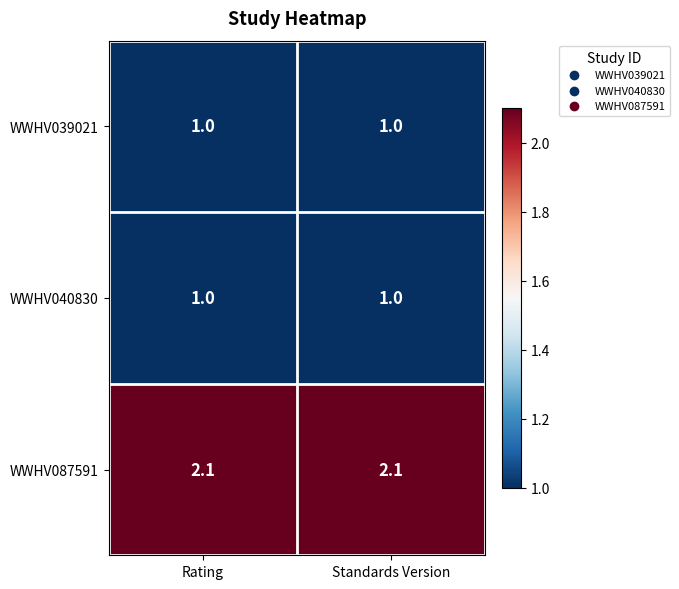

What is the total value across all series at Standards Version?

4.1